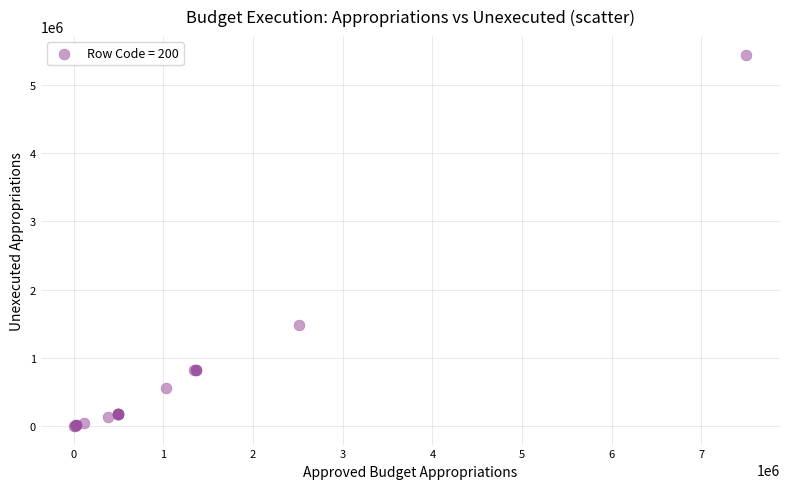

What Y value in the scatter plot is closest to 2721592?

1481031.2